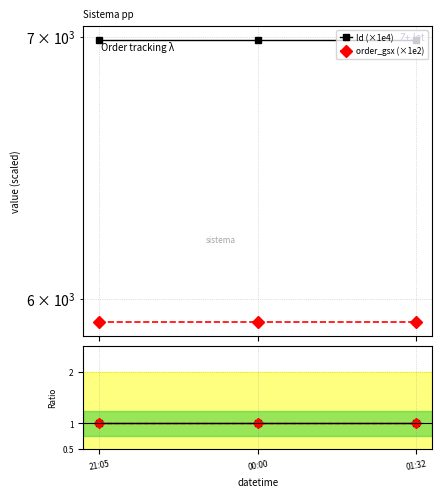

Which series has the widest spread of values?

Id (×1e4)